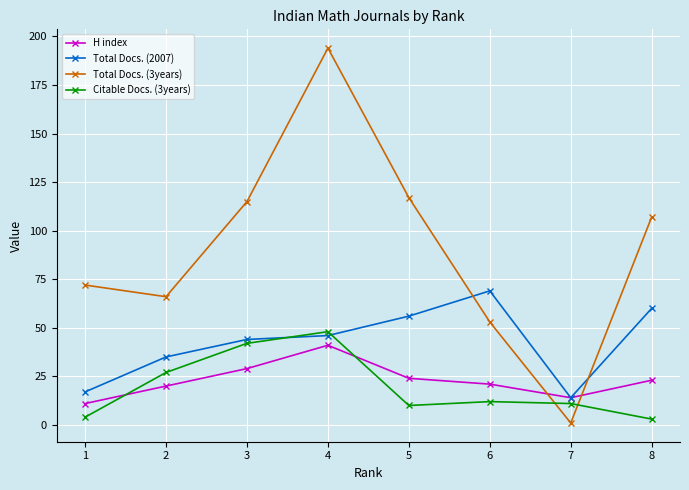

Which series has the widest spread of values?

Total Docs. (3years)